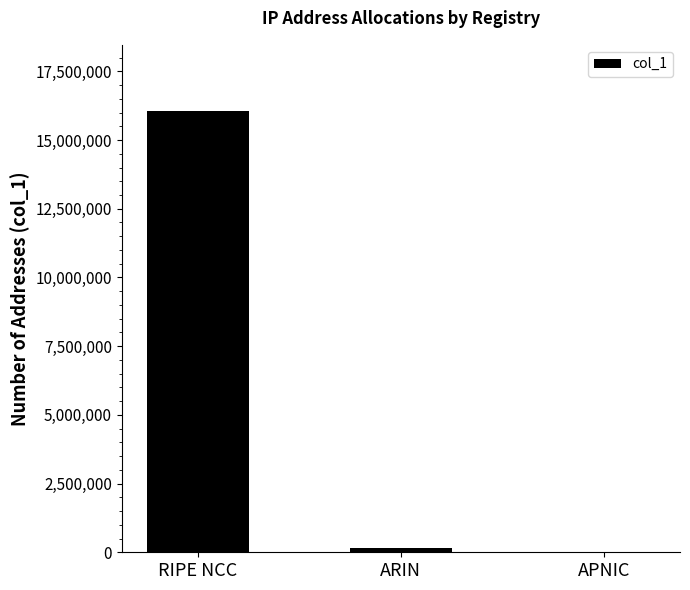

Which has a higher value, RIPE NCC or APNIC?

RIPE NCC